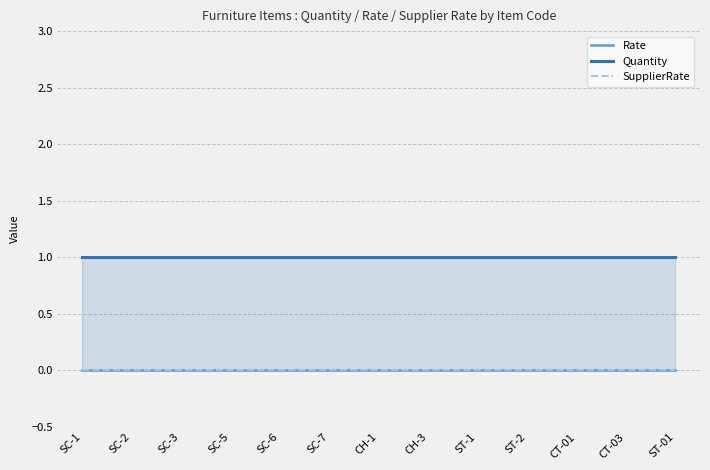

What is the label of the 13th point from the right?

SC-1